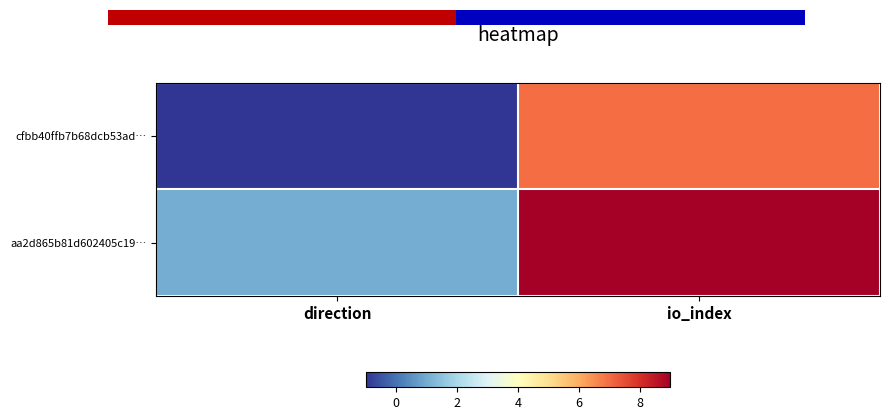

At how many categories does at least one series exceed 1?

1